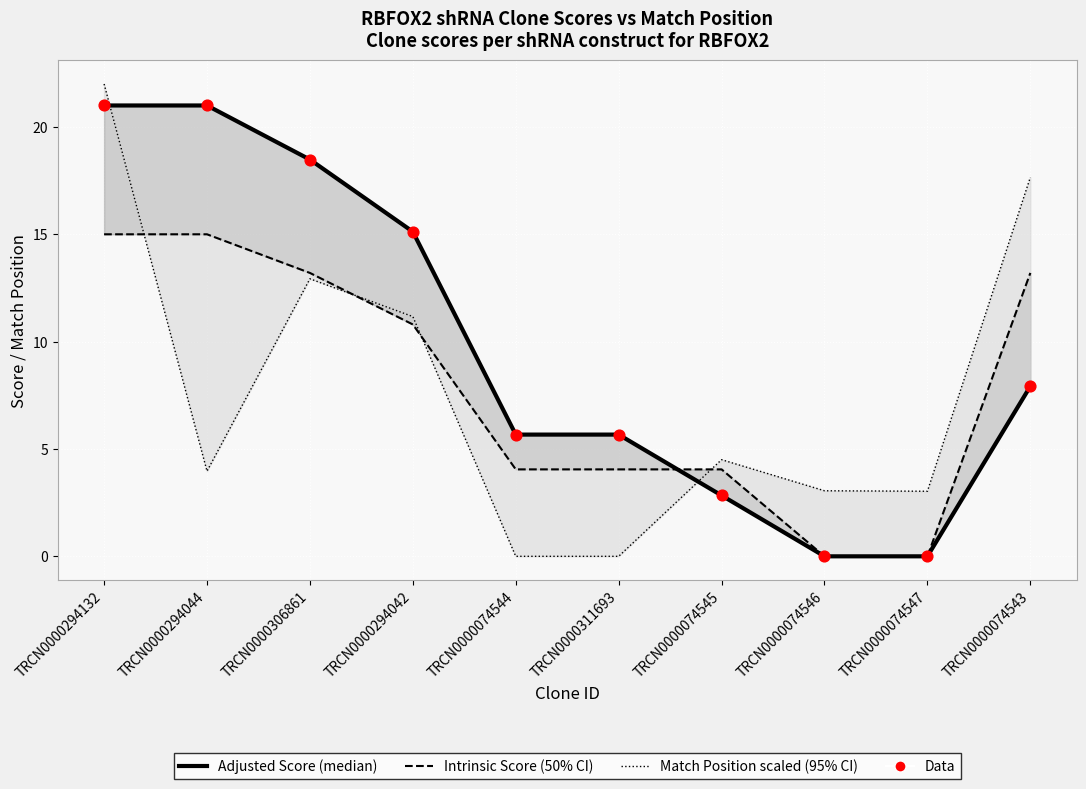

What is the total value across all series at TRCN0000074545?

14.2